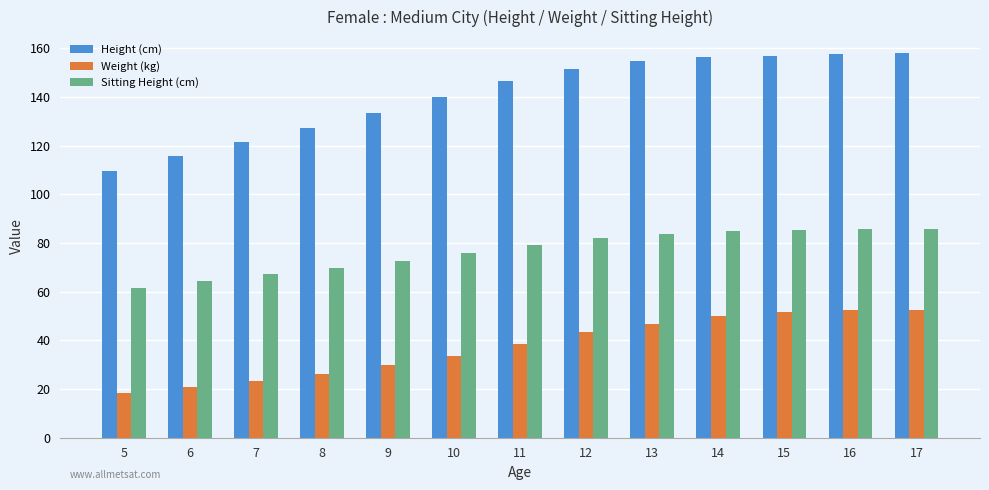

What value does the Height (cm) series have at 9?

133.6